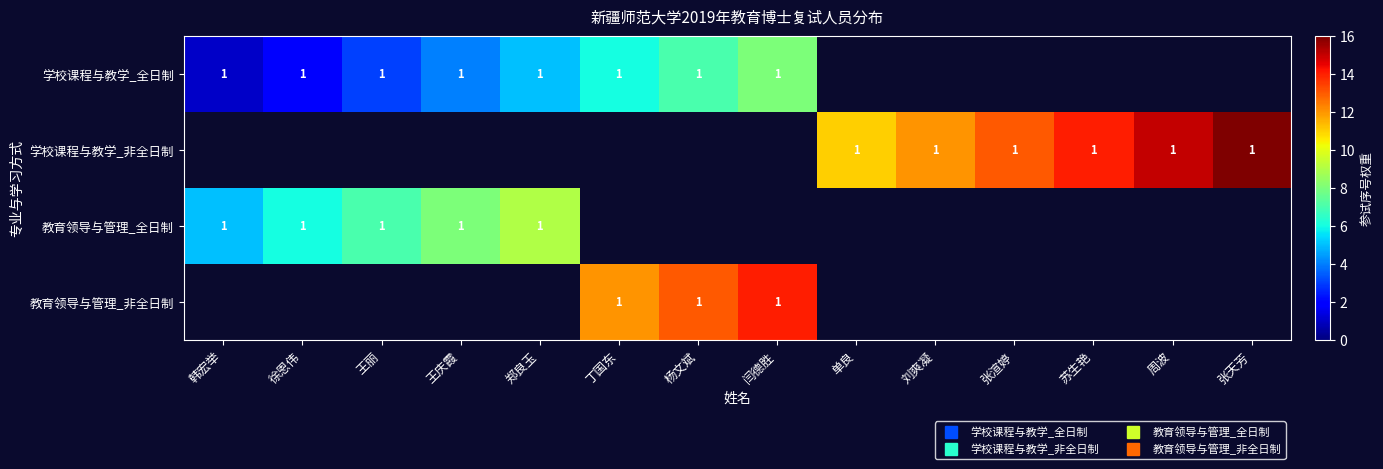

How many values in 教育领导与管理_全日制 are above zero?

5